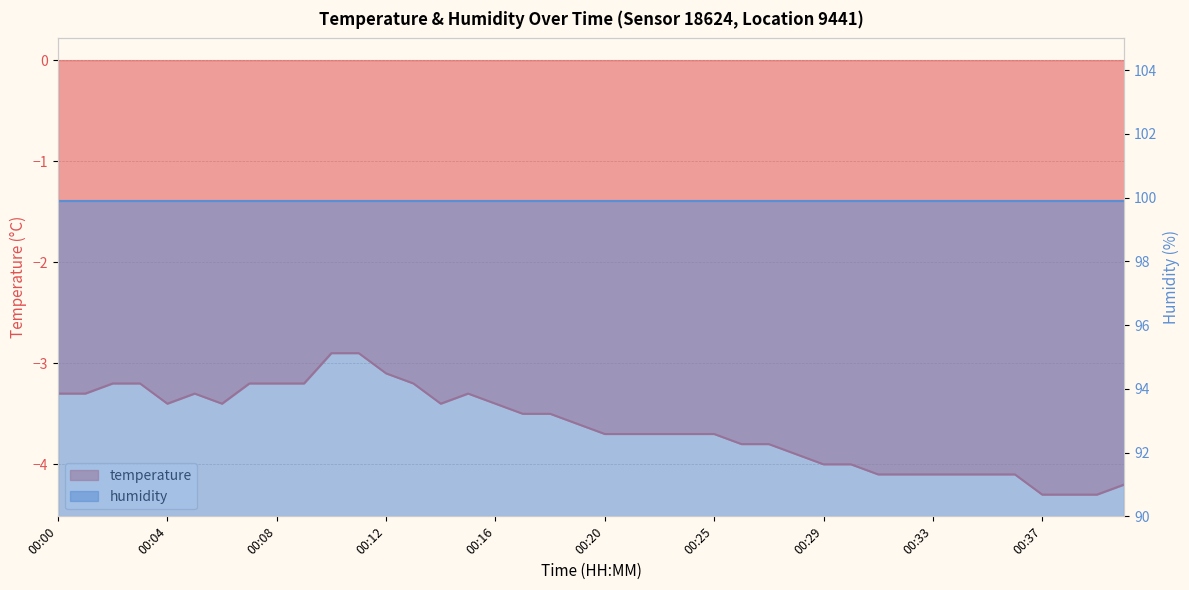

Is it true that the value at 00:03 is -3.2?

True